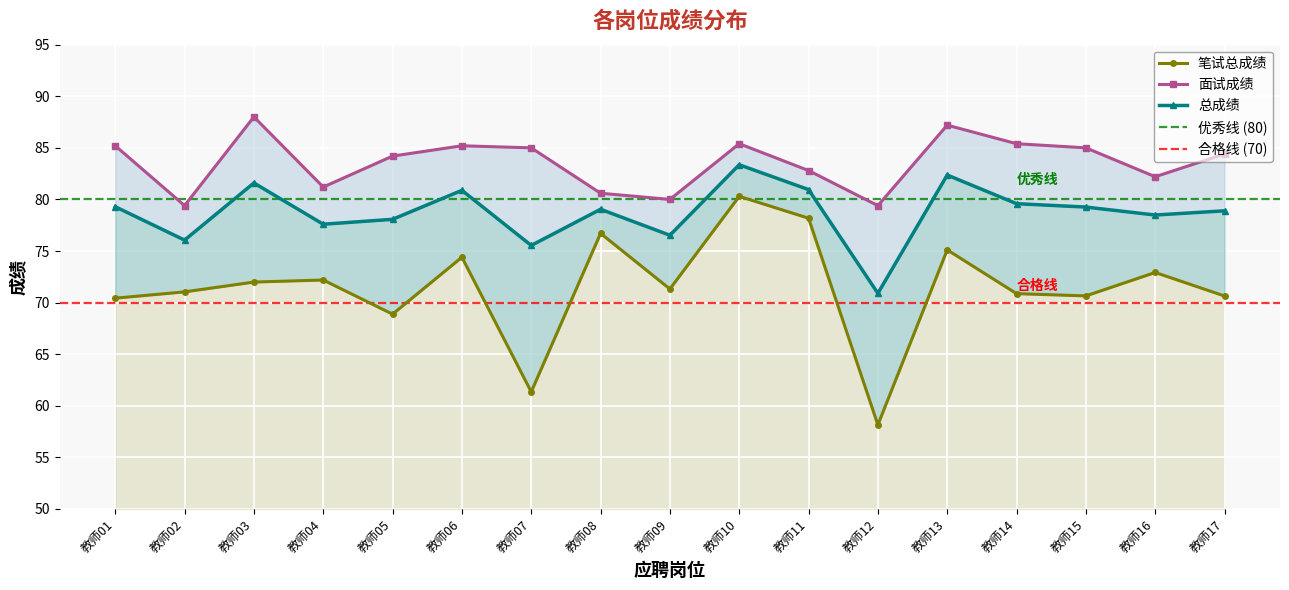

What is the value of the 面试成绩 point at the 16th from the left?

82.2